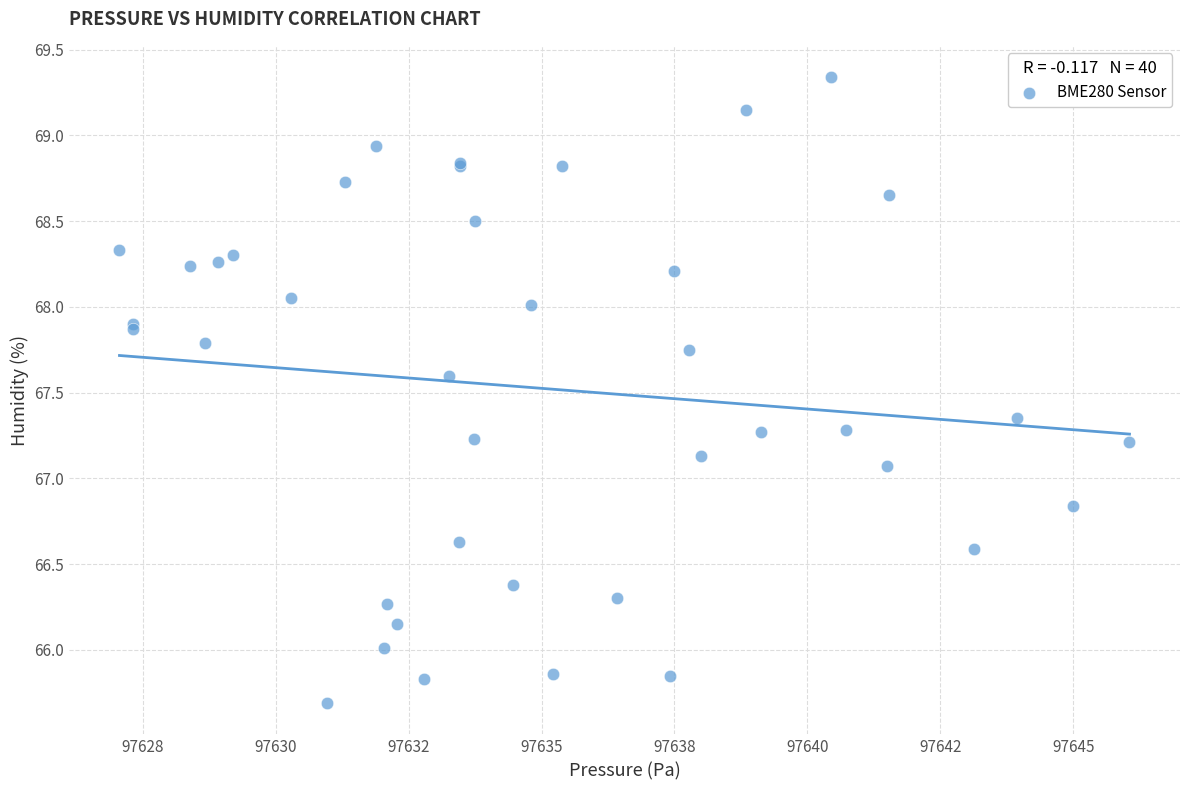

What Y value in the scatter plot is closest to 67?

67.1